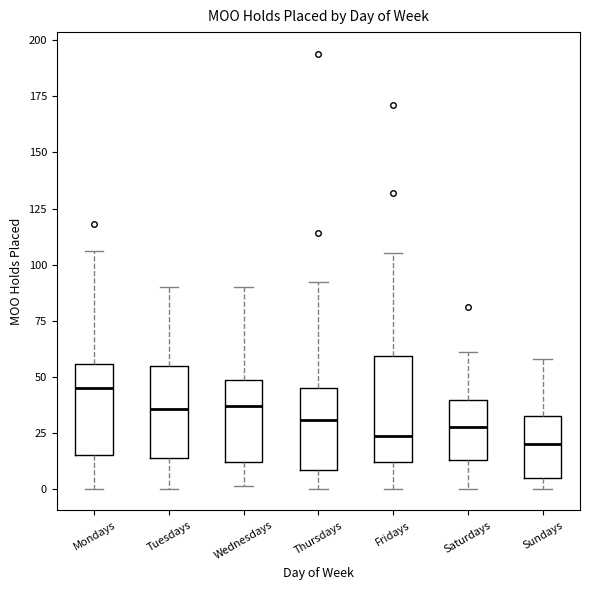

Which box has the highest median line?

Mondays